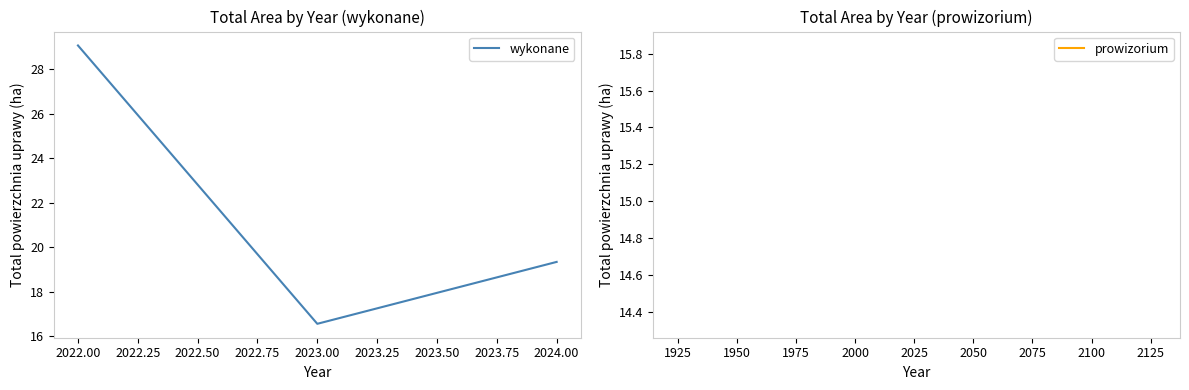

Does the chart display data point markers on the line(s)?

No